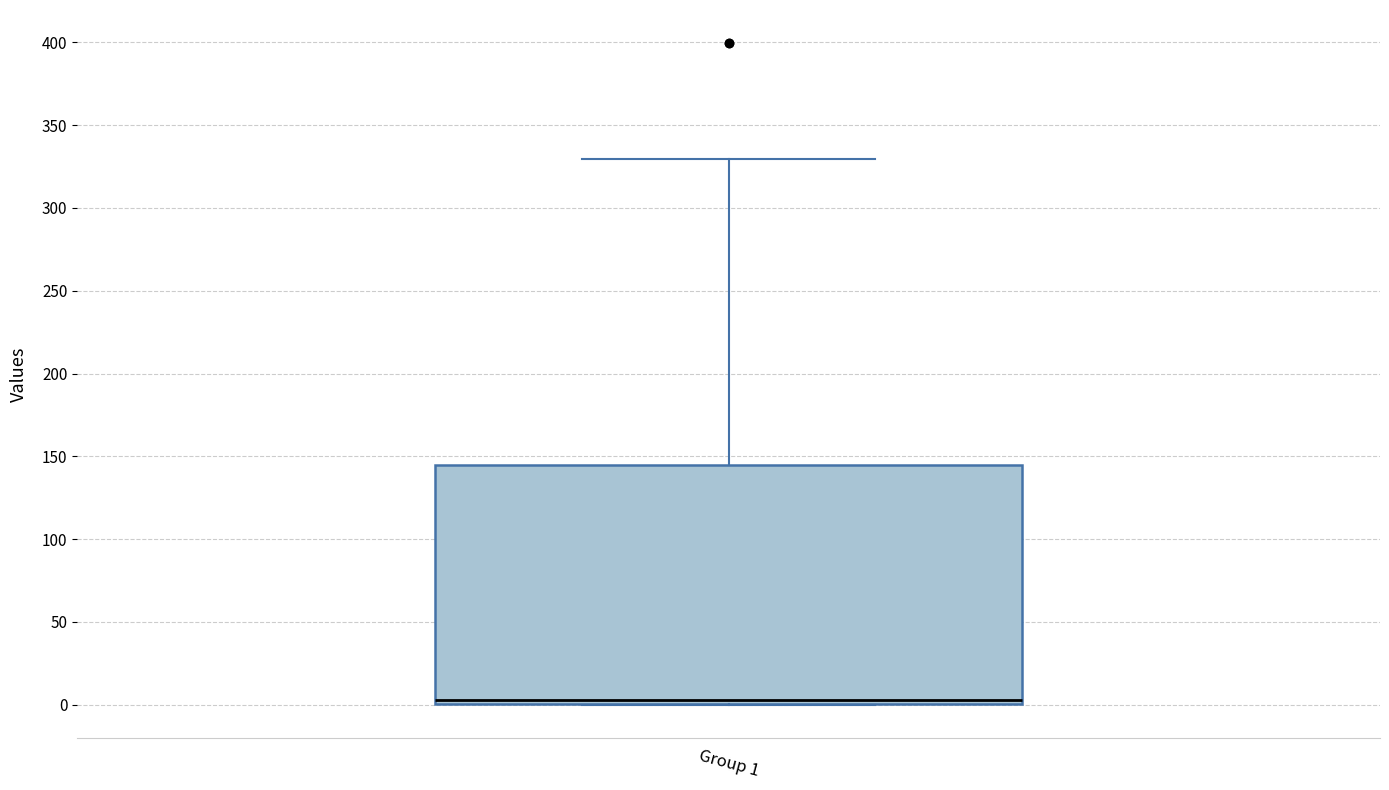

Where does the median line of the box for Group 1 sit on the y-axis? The values are not printed on the chart, so give them approximately, as read against the axis.

5